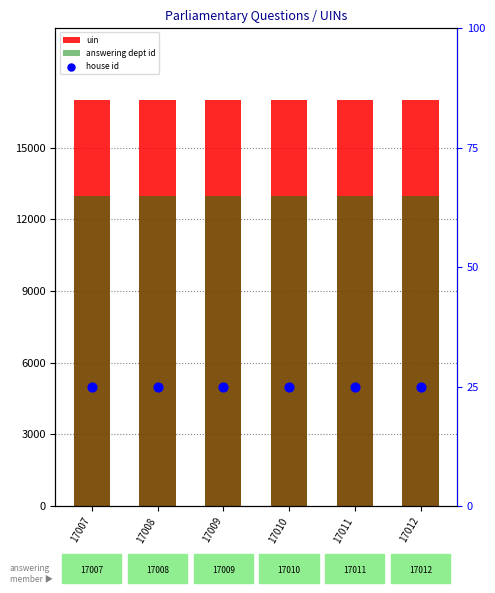

At how many categories does at least one series exceed 10483?

6